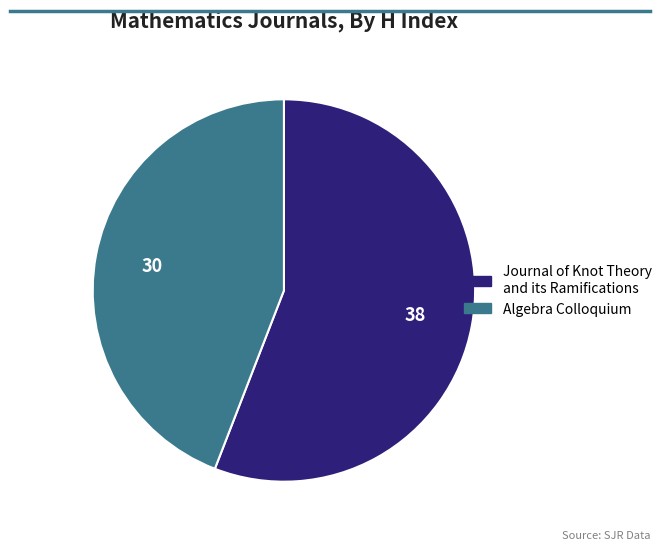

Does Journal of Knot Theory and its Ramifications account for over 50% of the chart?

Yes